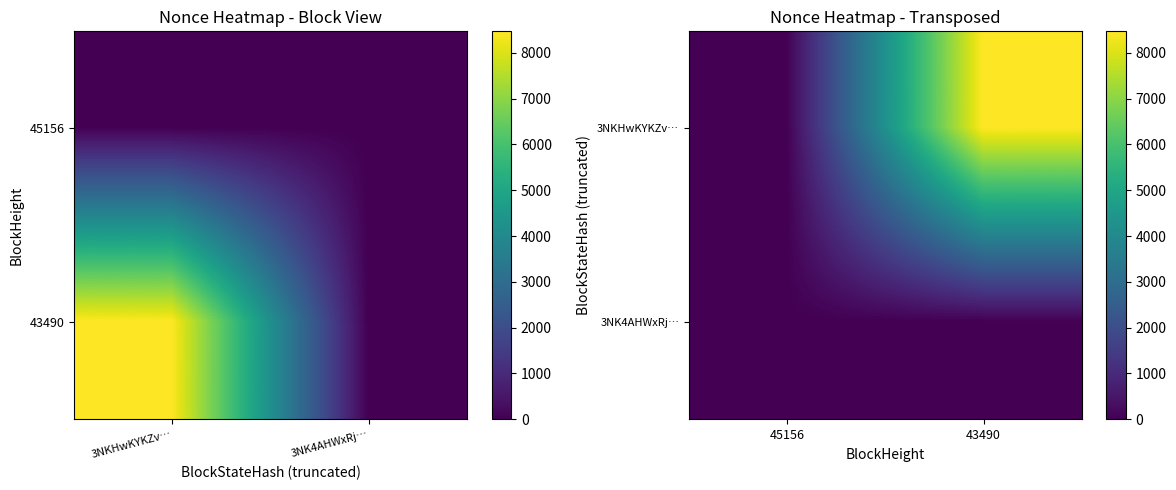

Is the value of 3NK4AHWxRj… at 43490 greater than the value of 3NKHwKYKZv… at 45156?

No